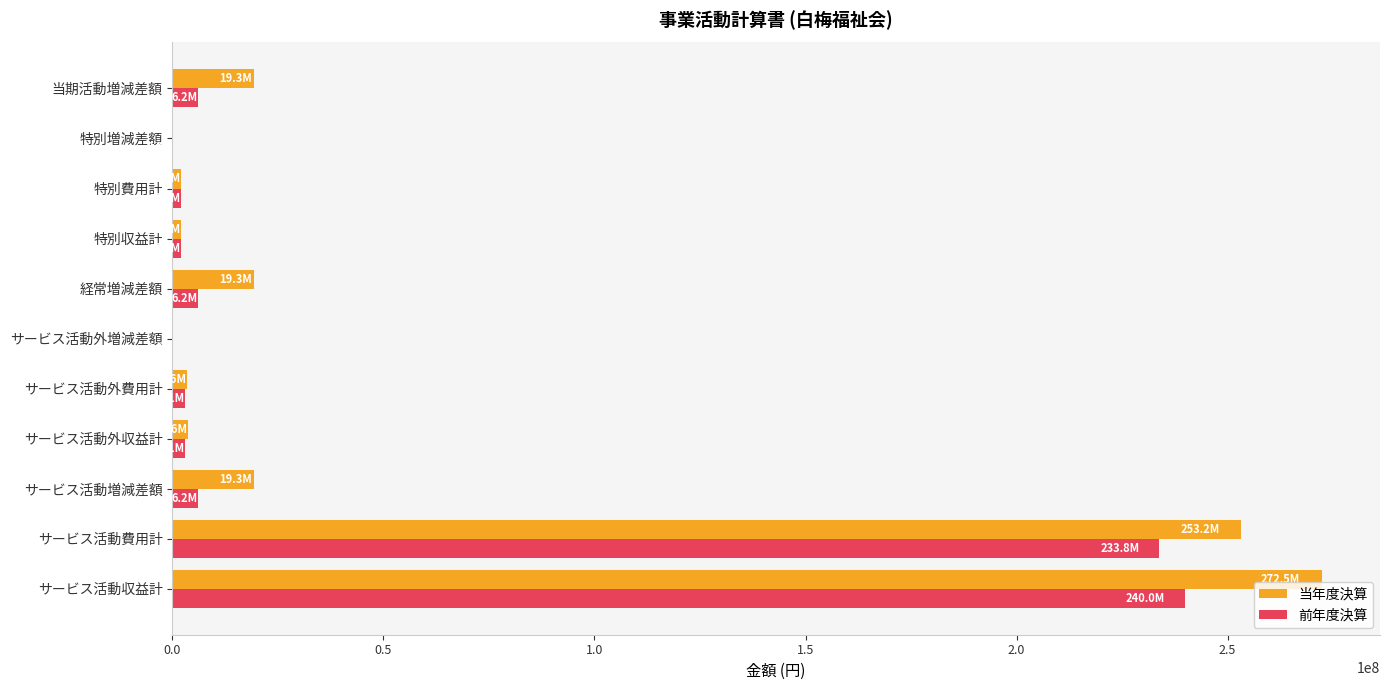

How many distinct data groups are displayed?

2